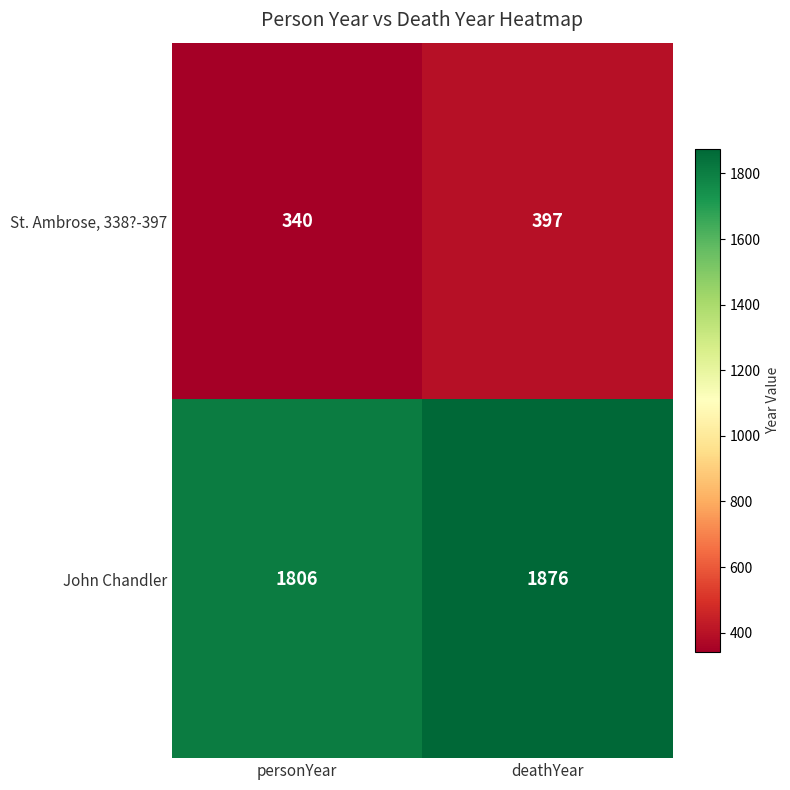

What is the average value of the John Chandler series?

1841